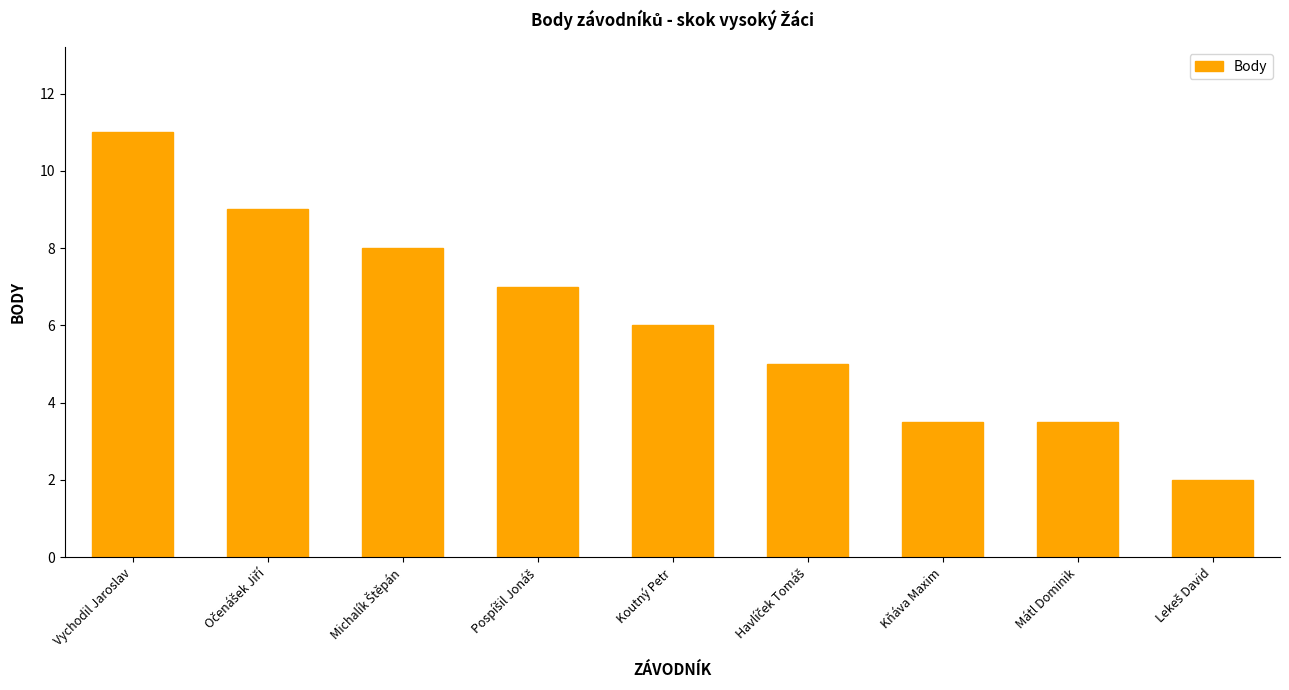

What is the difference between the maximum and minimum values?

9.0